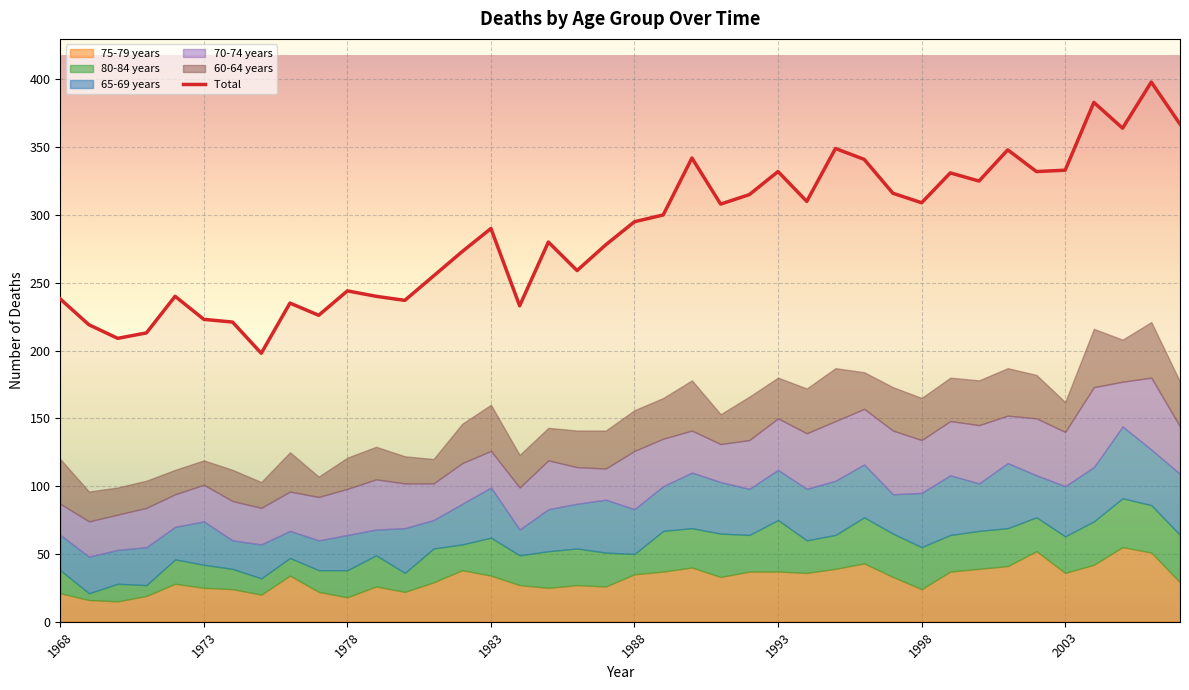

What are all the series names shown in the legend?

Total , 75-79 years, 80-84 years, 65-69 years, 70-74 years, 60-64 years